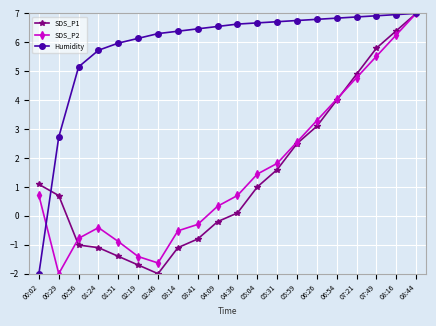

Is it true that SDS_P1 equals 0.4 at 05:04?

False